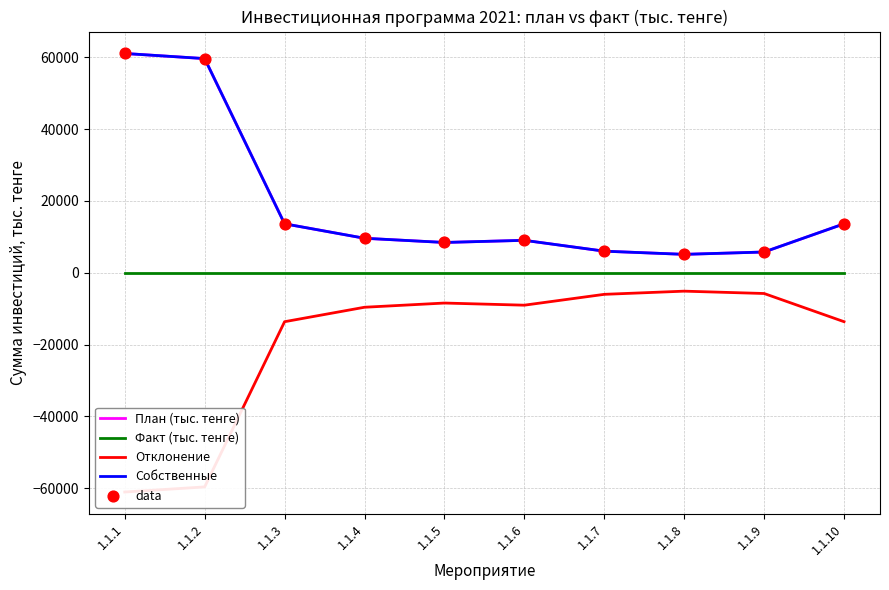

At how many categories does at least one series exceed 48330?

2